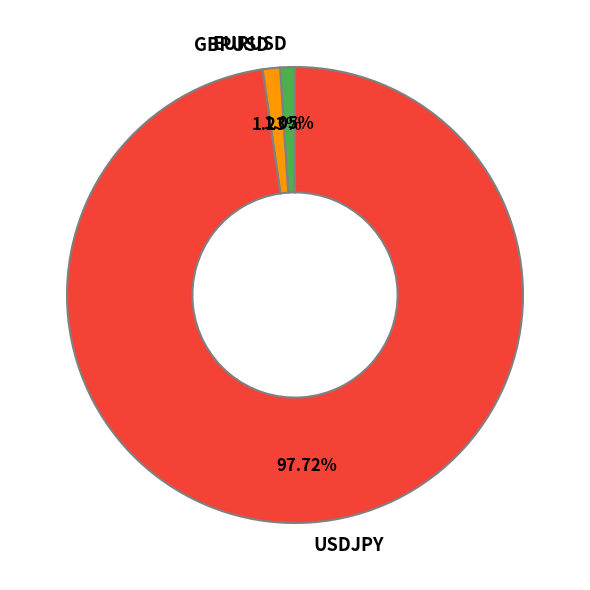

To the nearest percent, what is the average slice percentage?

33%